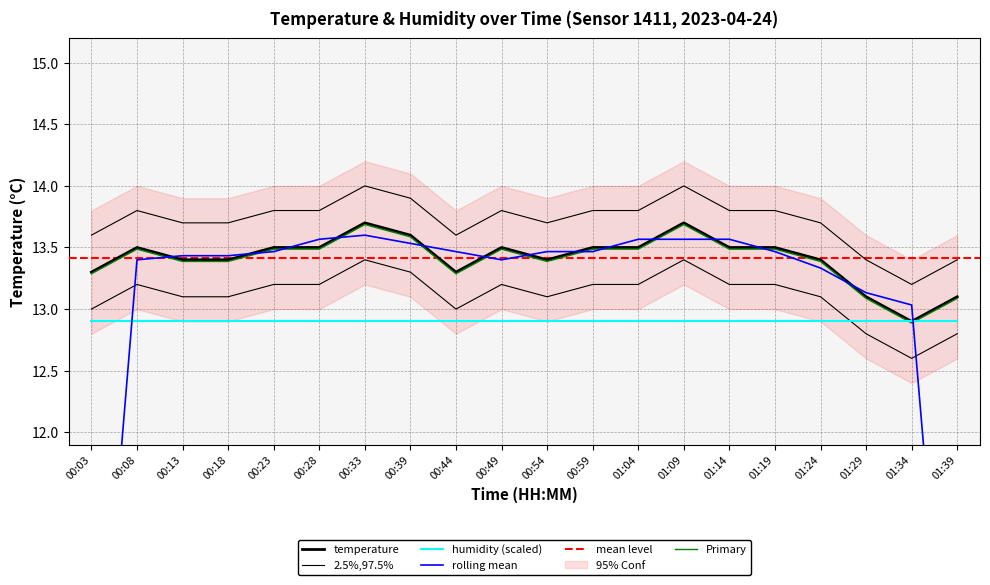

What is the sum of all values?

268.3